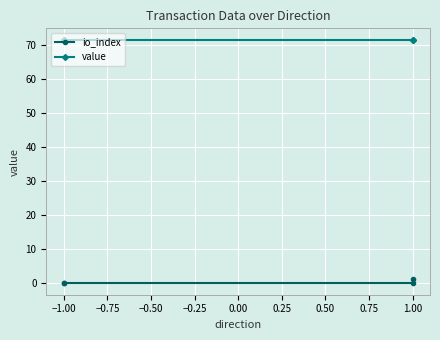

The io_index series shows 0.5 at −1.00. True or false?

False